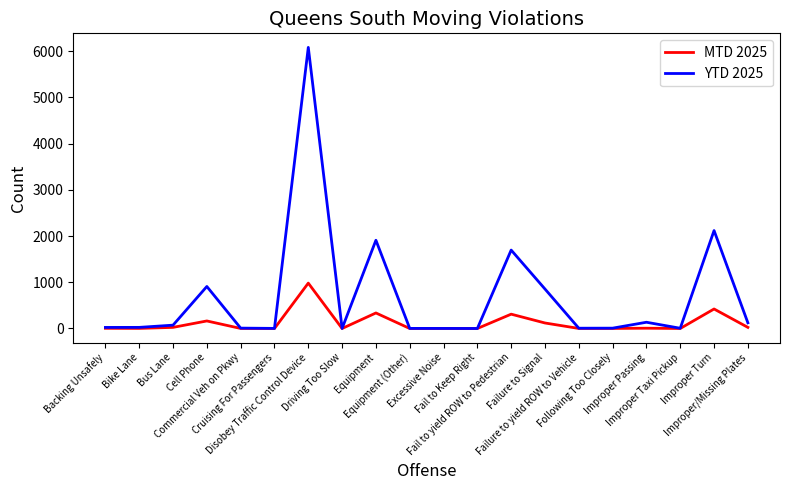

True or false: YTD 2025 has more than 2 points higher than both neighbors.

True